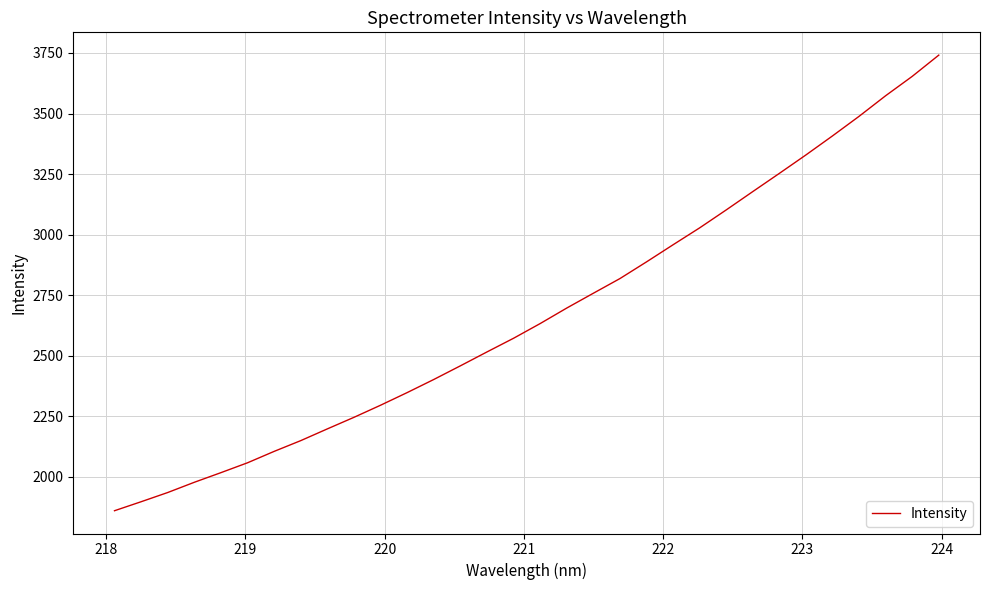

What is the maximum value shown in the chart?

3741.1